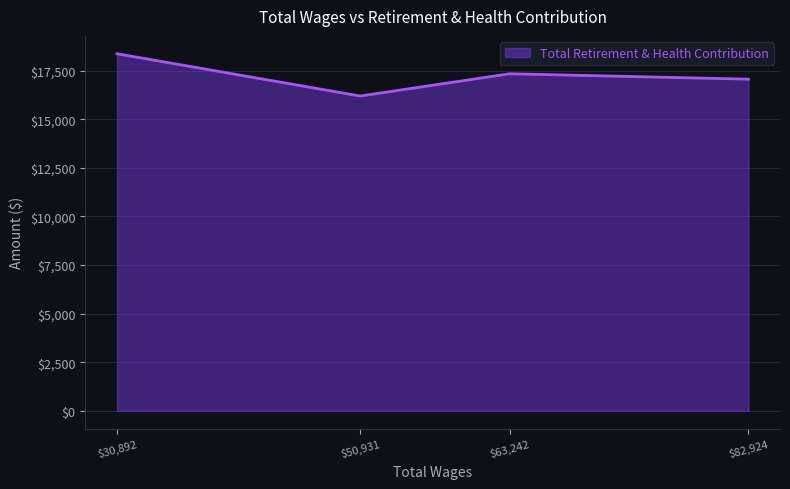

At which category does the data reach its first local peak?

$63,242